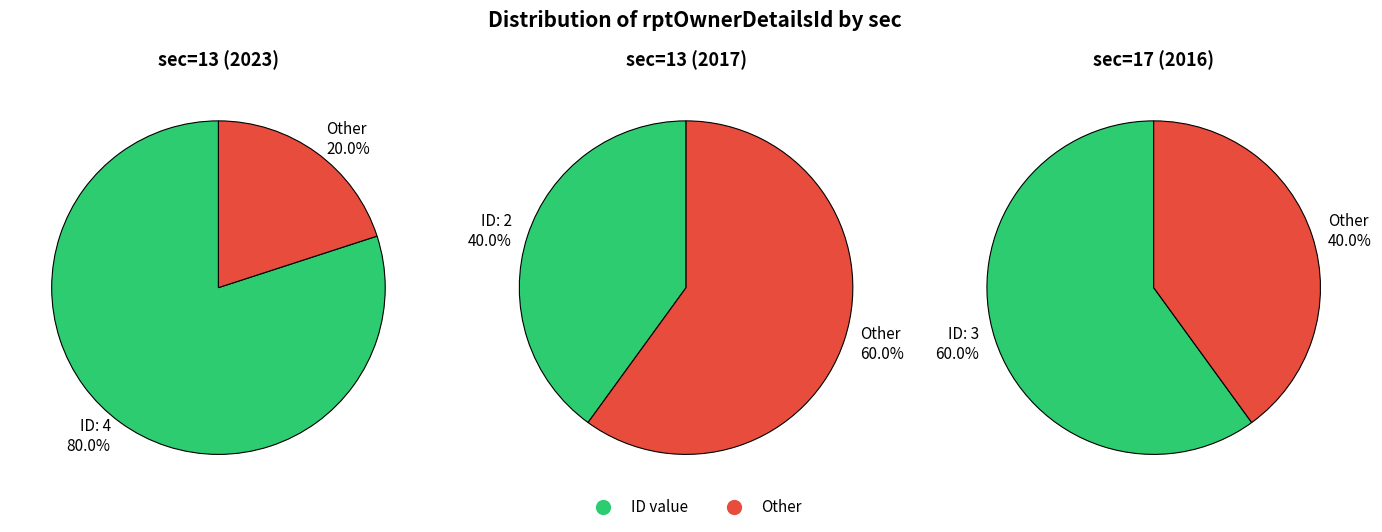

Is there any slice that represents more than half of the pie?

Yes